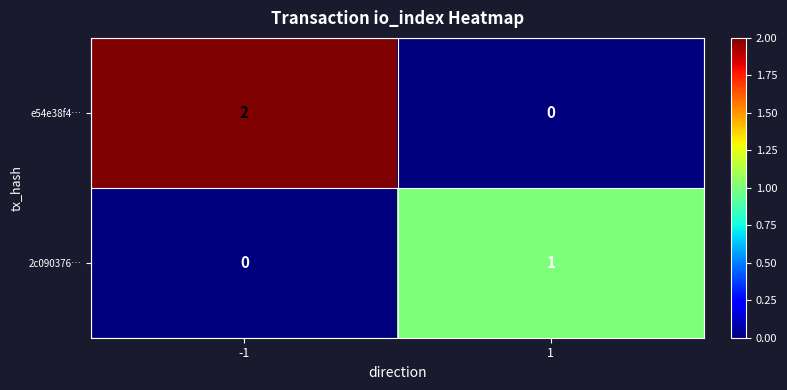

Between -1 and 1, which series saw the biggest shift?

e54e38f4…